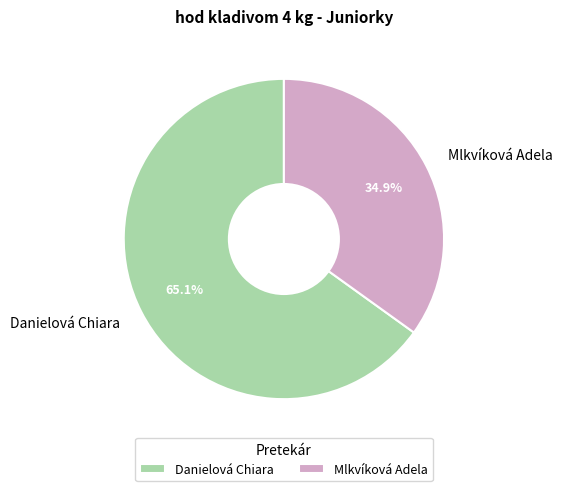

Between Danielová Chiara and Mlkvíková Adela, which is larger?

Danielová Chiara